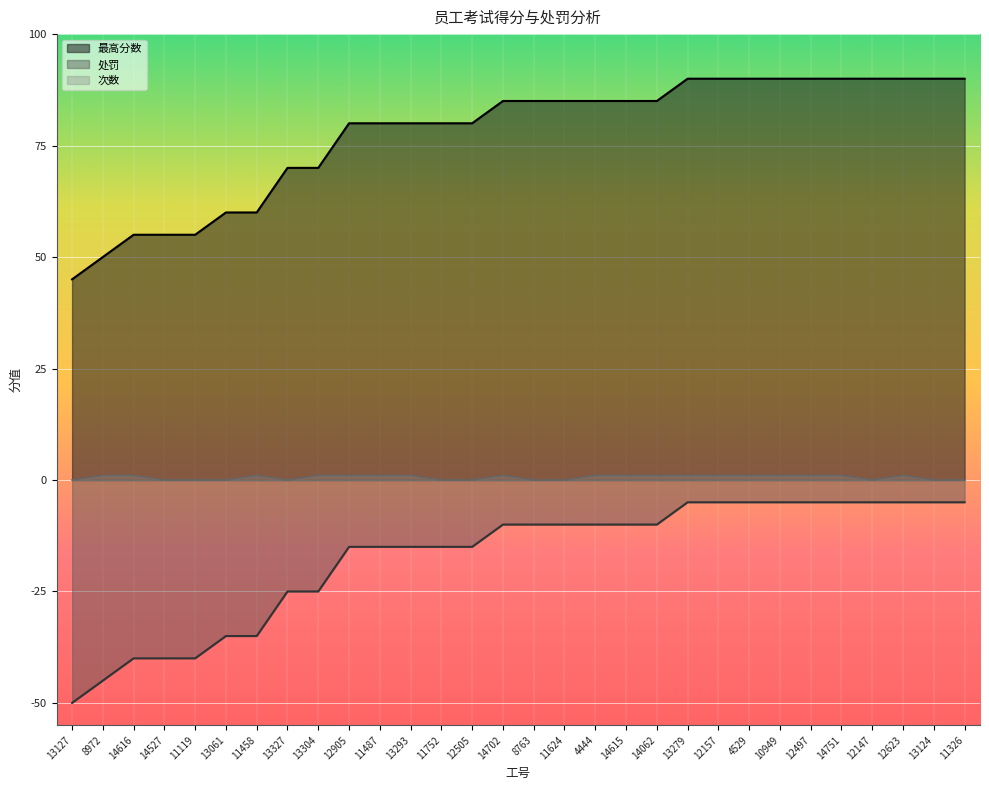

What is the label of the 20th point from the right?

11487